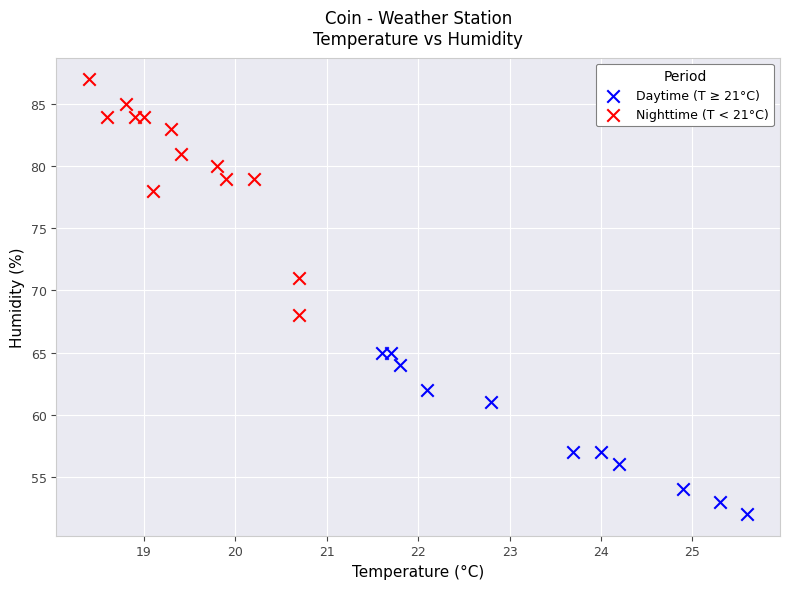

What are all the series names shown in the legend?

Daytime (T ≥ 21°C), Nighttime (T < 21°C)